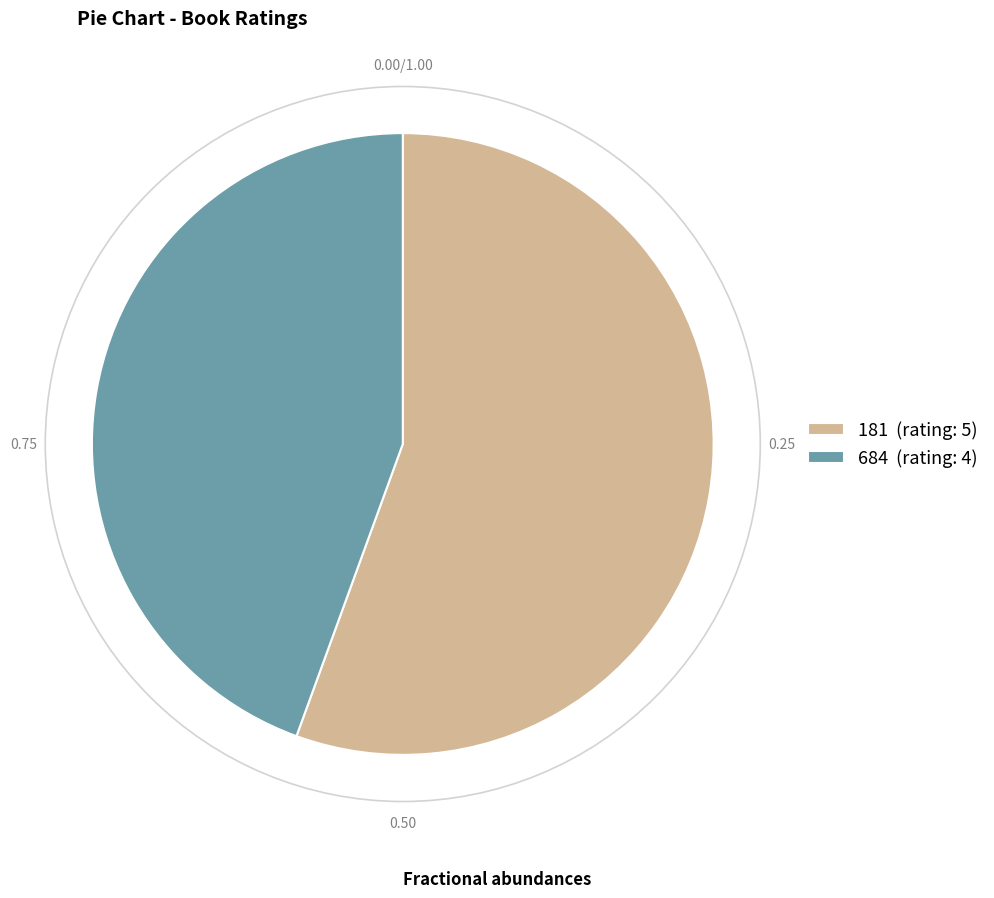

Do 181 (rating: 5) and 684 (rating: 4) together represent more than half of the pie?

Yes